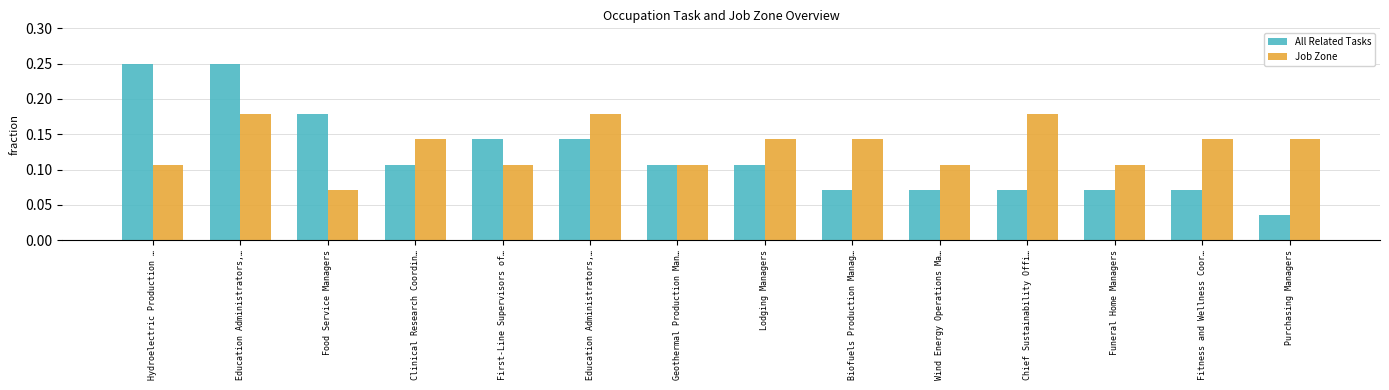

What is the sum of all All Related Tasks values?

1.7